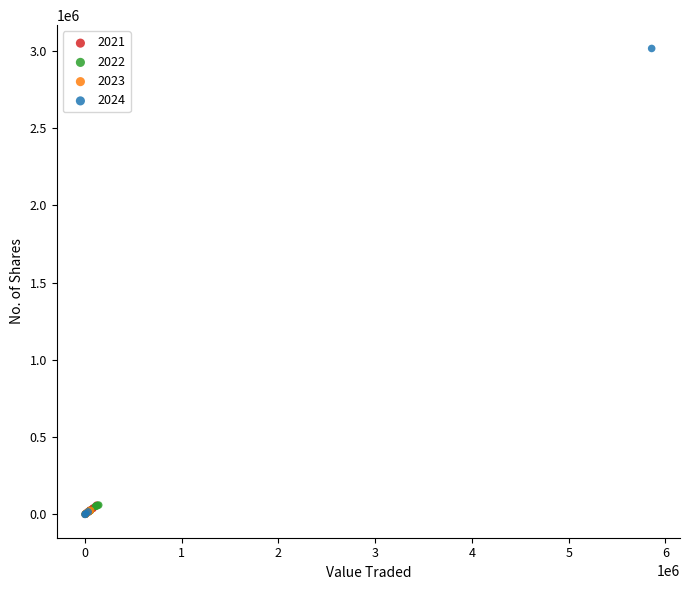

What are all the series names shown in the legend?

2021, 2022, 2023, 2024